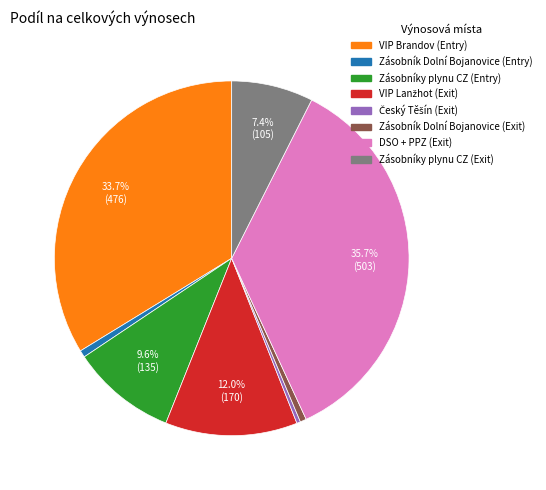

Which category has the biggest portion of the pie?

DSO + PPZ (Exit)